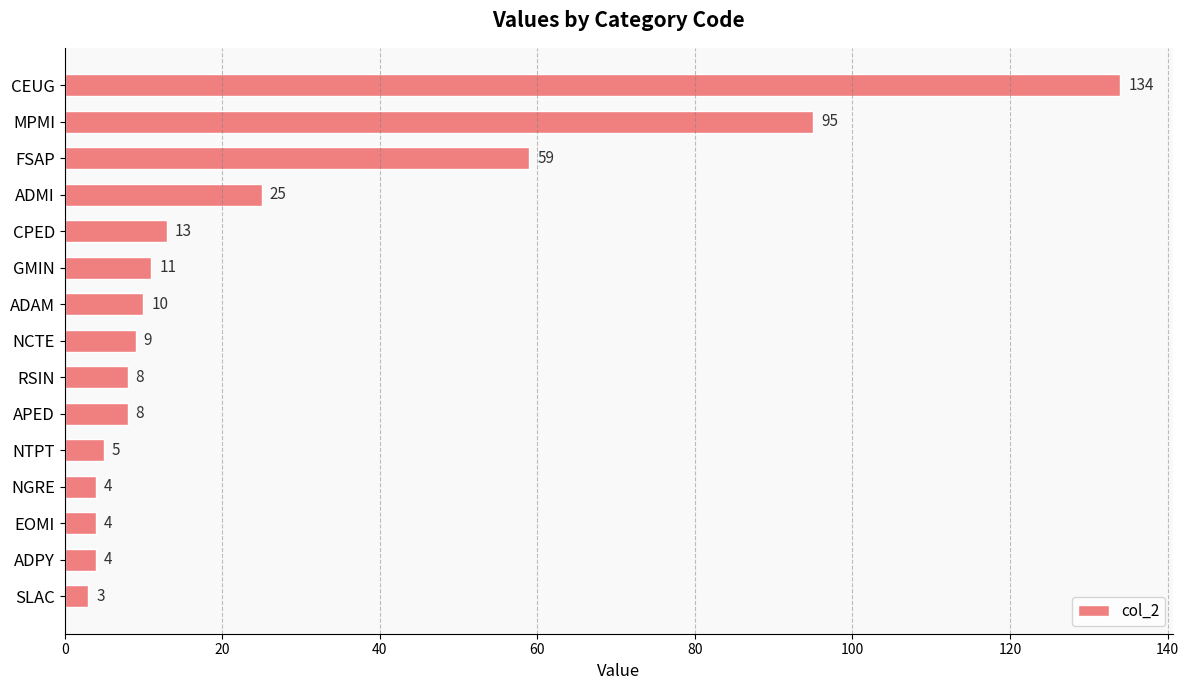

The value at NCTE is 16. True or false?

False